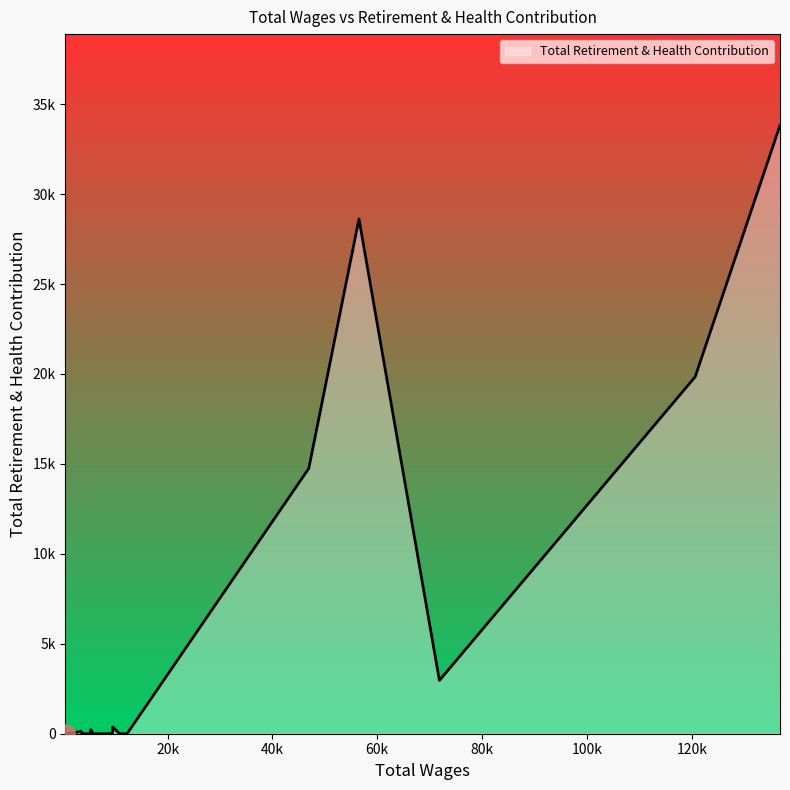

Is this an area chart (filled region under the line)?

Yes